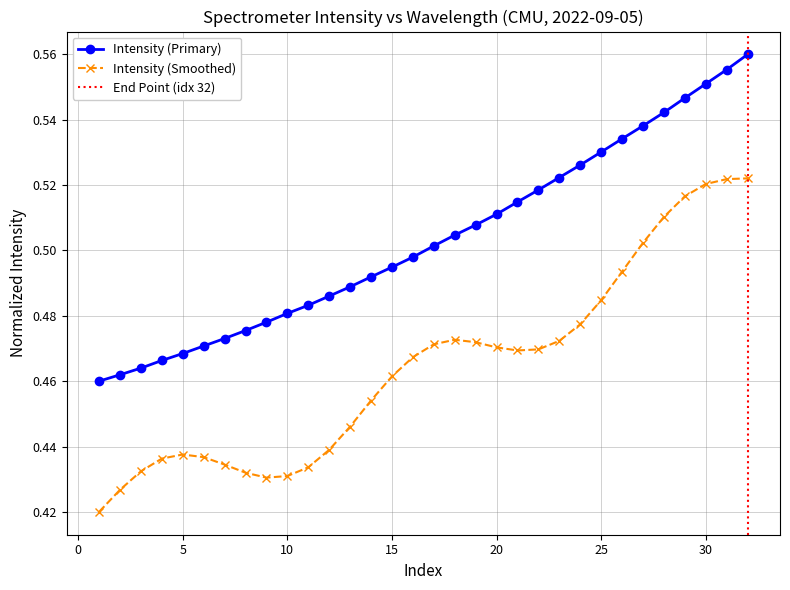

What is the value of the 15th point from the left?

0.5